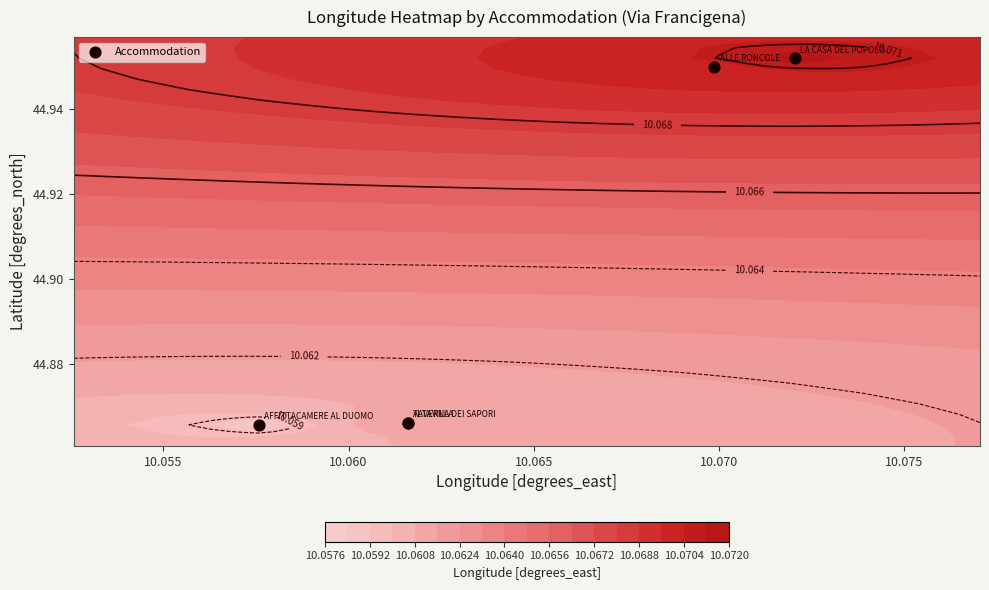

How many values are between 44 and 45?

5